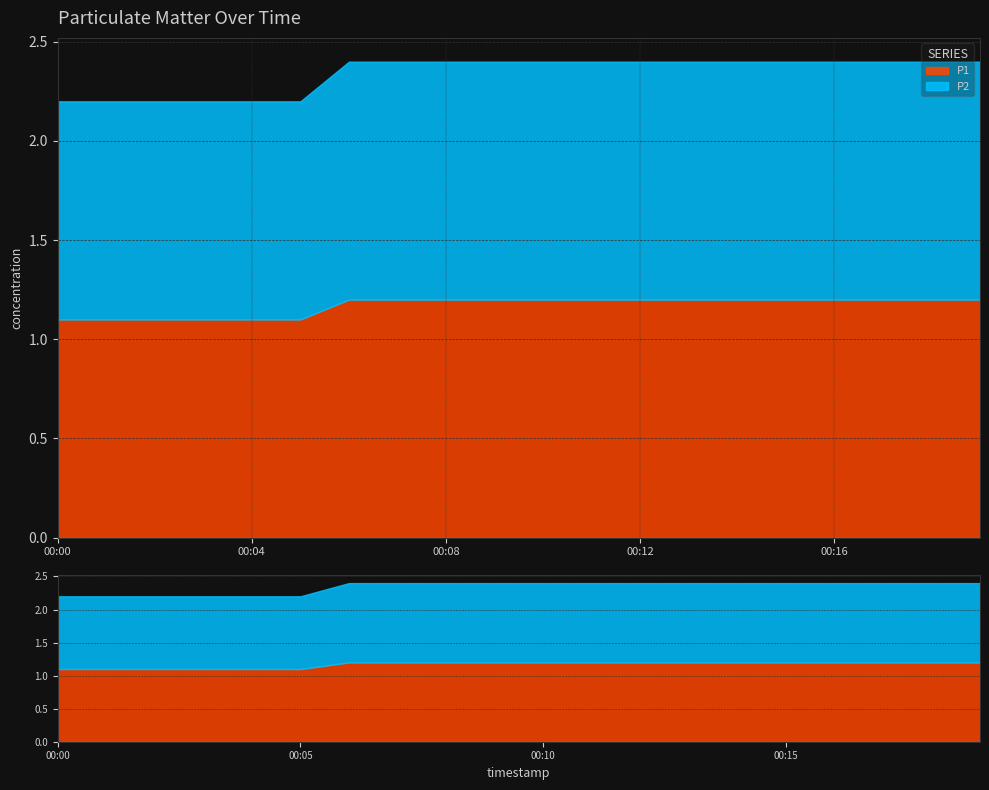

How many lines are shown in the chart?

2